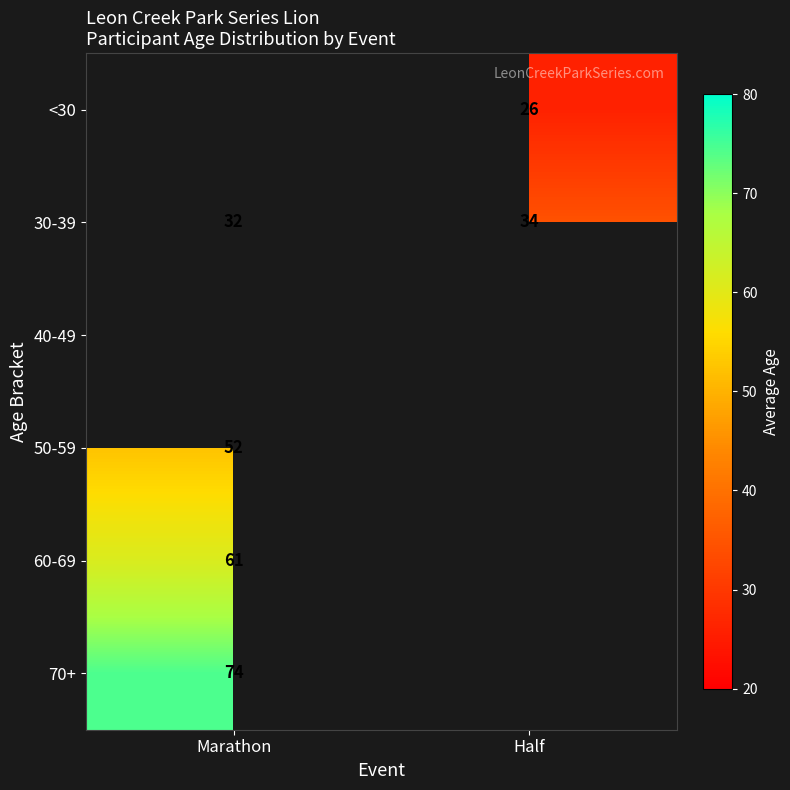

True or false: 70+ has a value of 129.1 at Marathon.

False